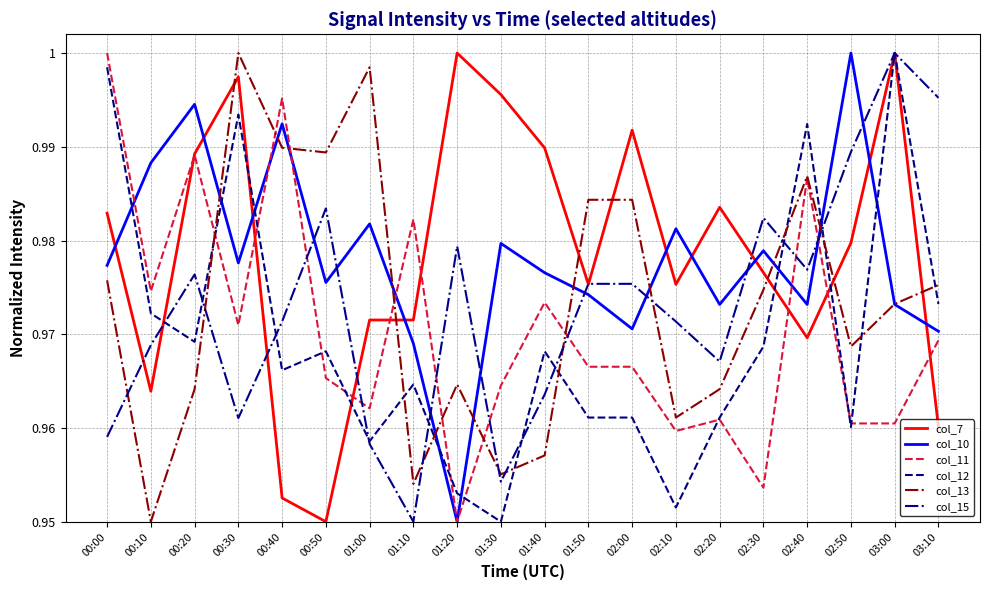

Which series changed the most between 00:10 and 02:50?

col_15